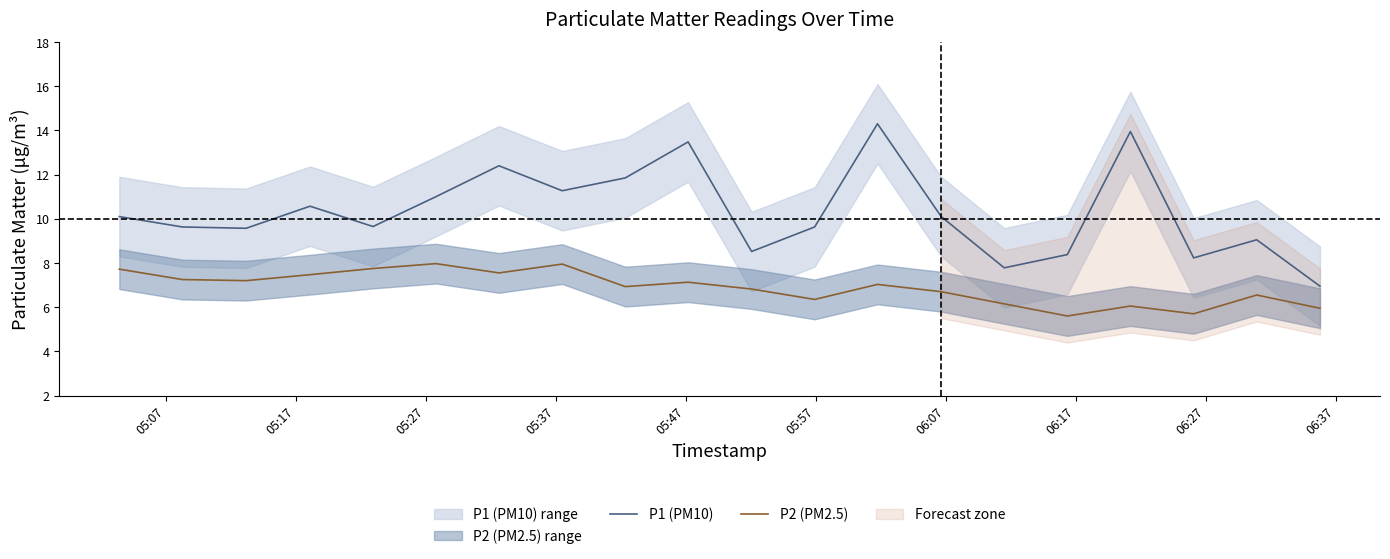

What is the difference between the maximum and minimum values in the P2 (PM2.5) series?

2.4